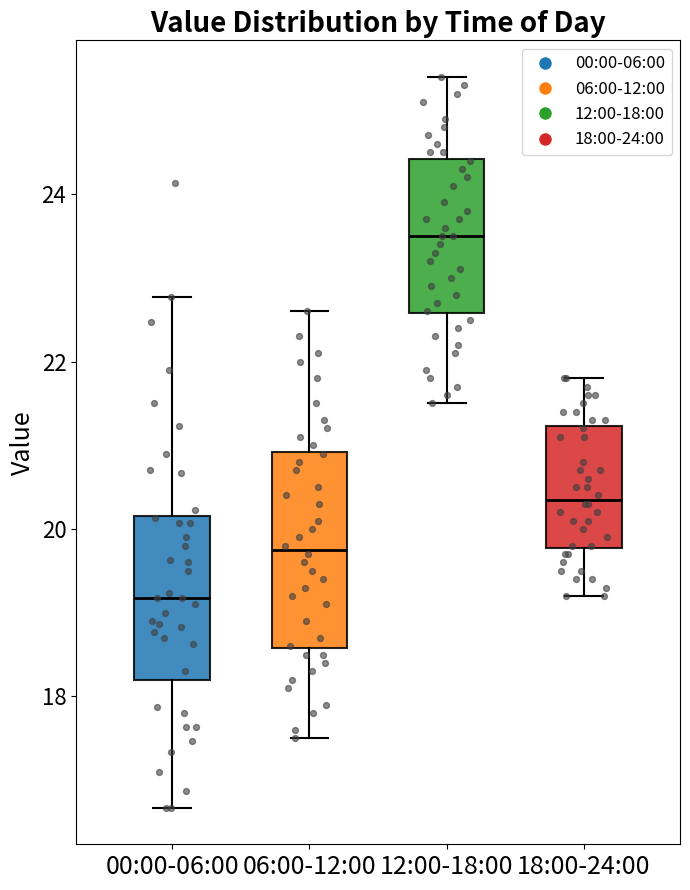

Which box is the tallest, from its lower edge to its upper edge?

06:00-12:00